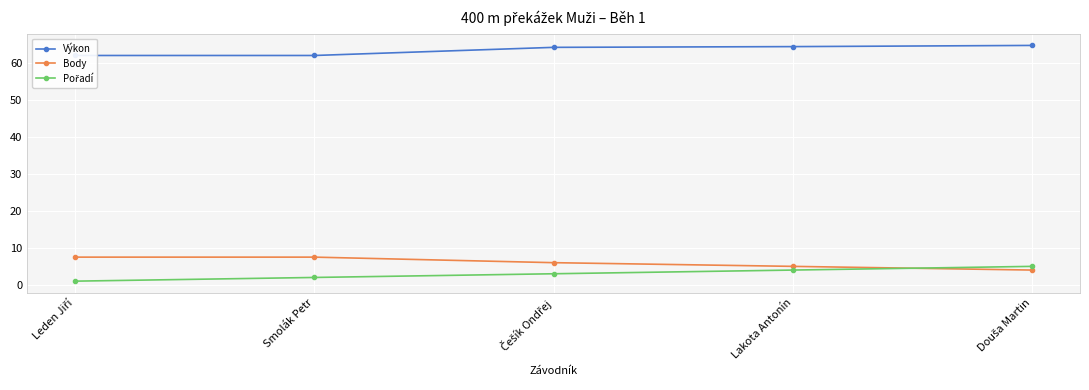

Which series has the largest total across all categories?

Výkon